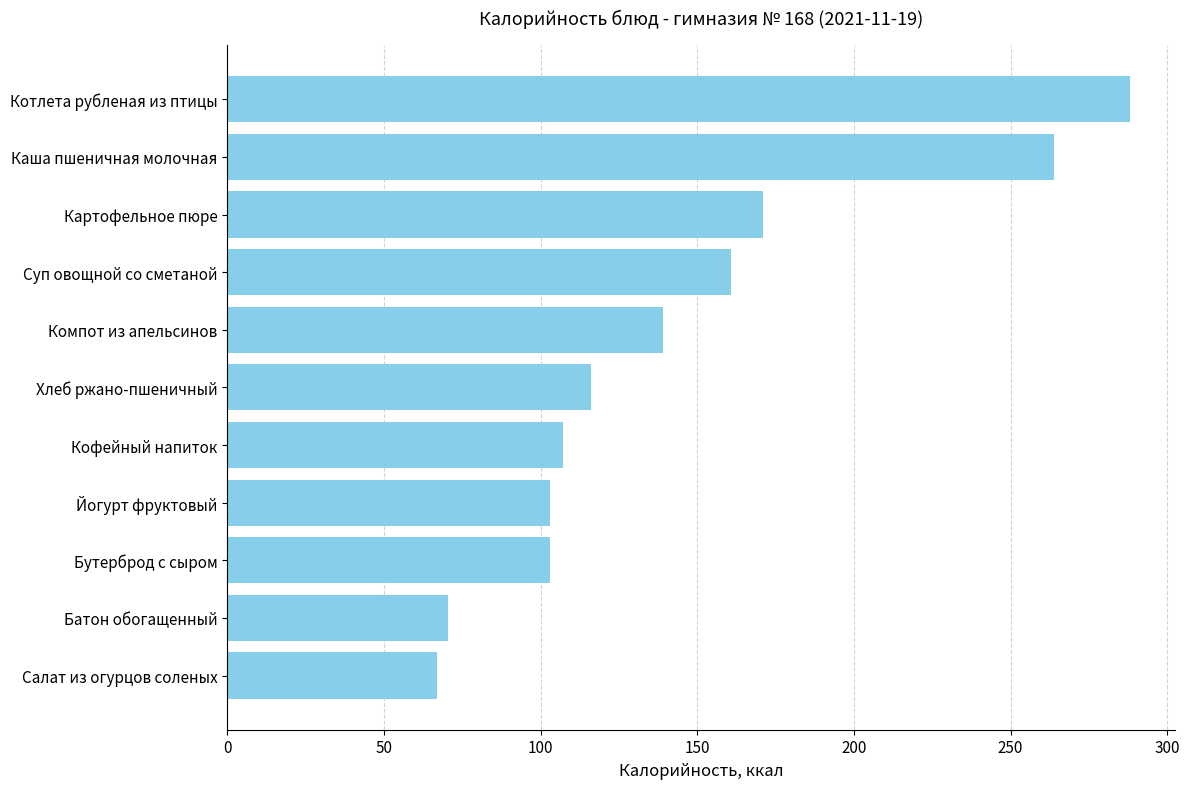

Where is the data nearest to the value 177?

Картофельное пюре